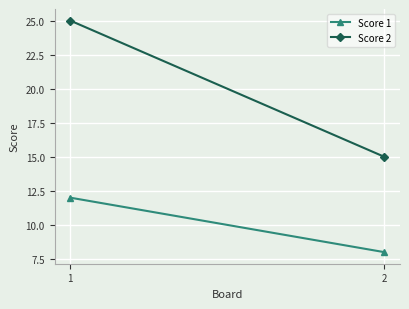

Which label corresponds to the largest value in the chart?

1